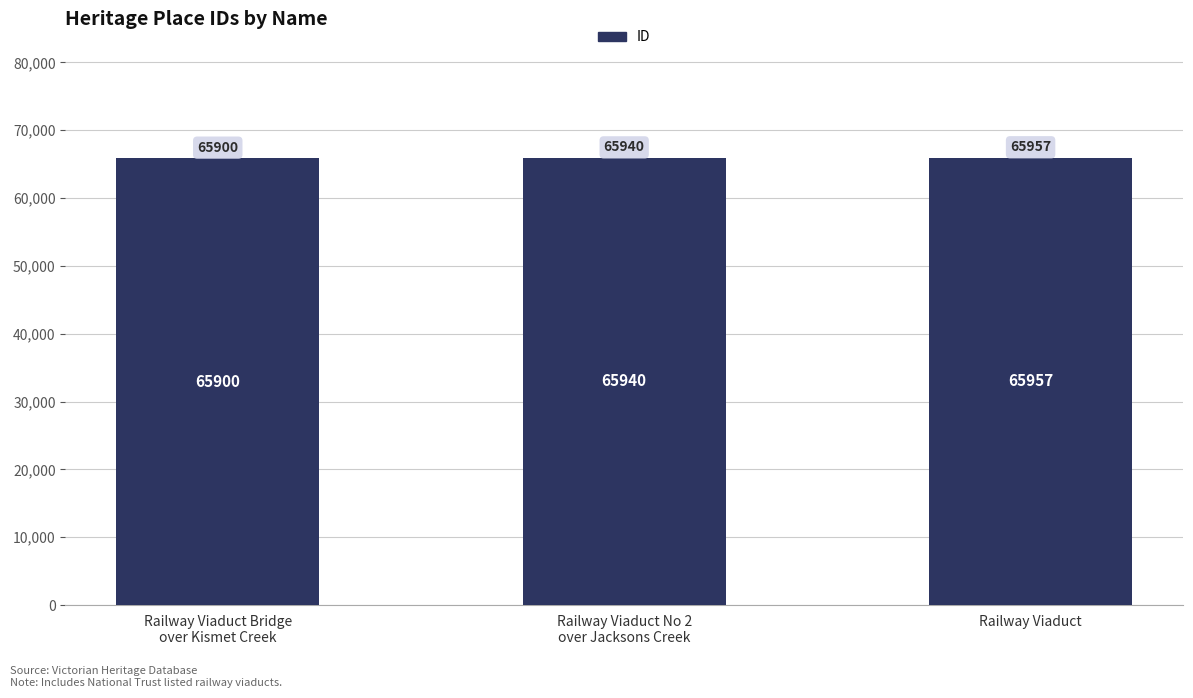

How many values are between 65900 and 65957?

3